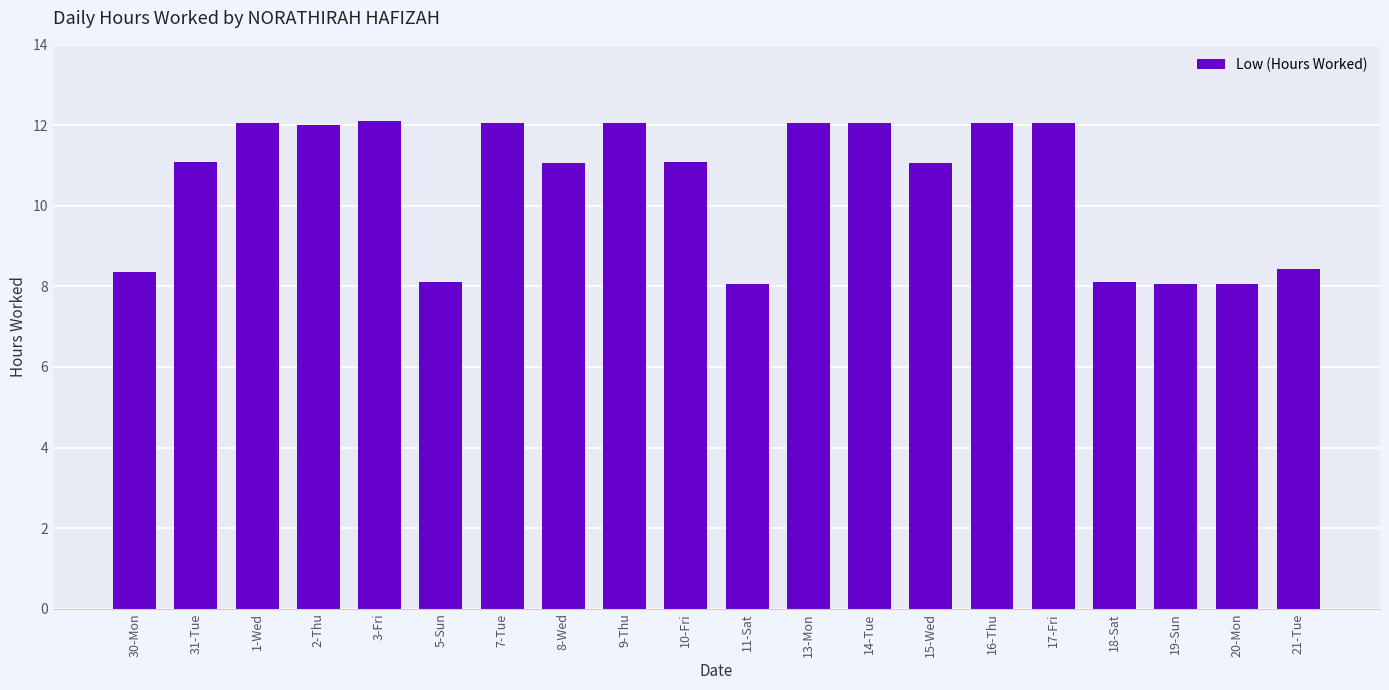

What is the change in value from 7-Tue to 8-Wed?

-1.0